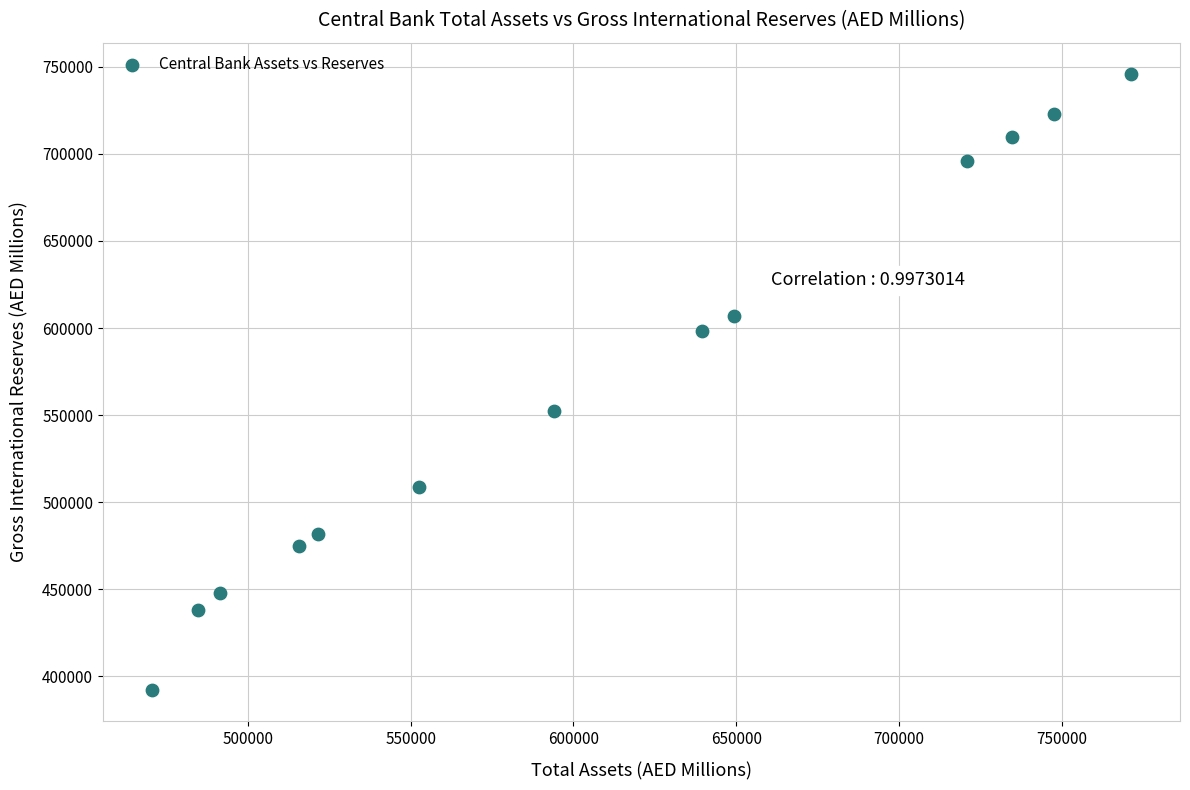

What is the range of X values (max minus min)?

300703